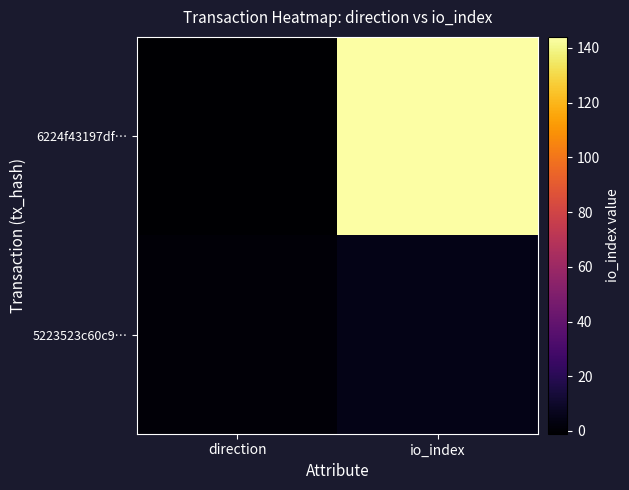

What is the spread (max minus min) of values at io_index?

139